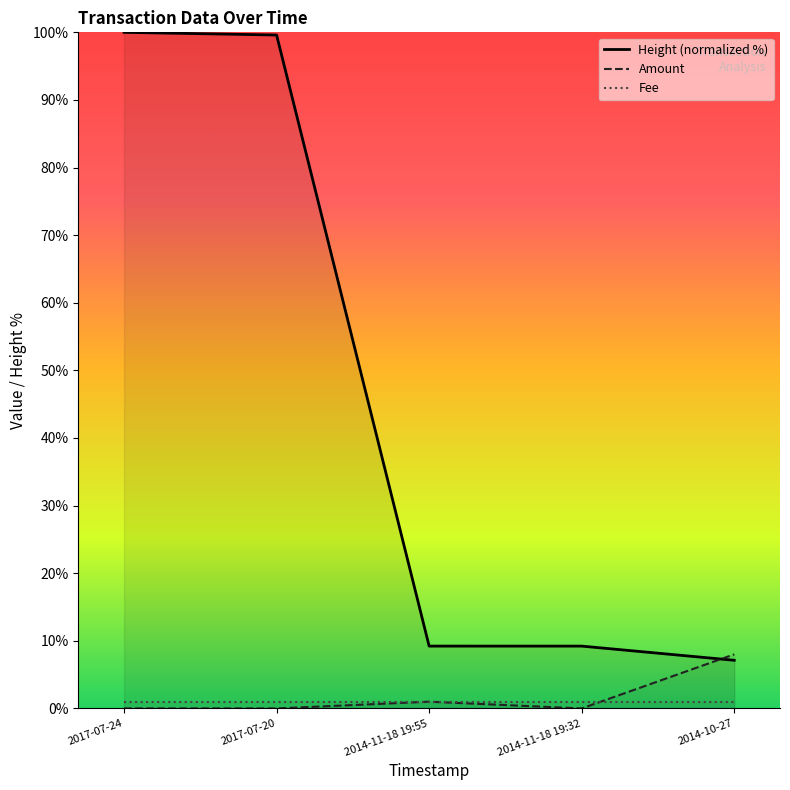

What is the label of the 1st point from the right?

2014-10-27